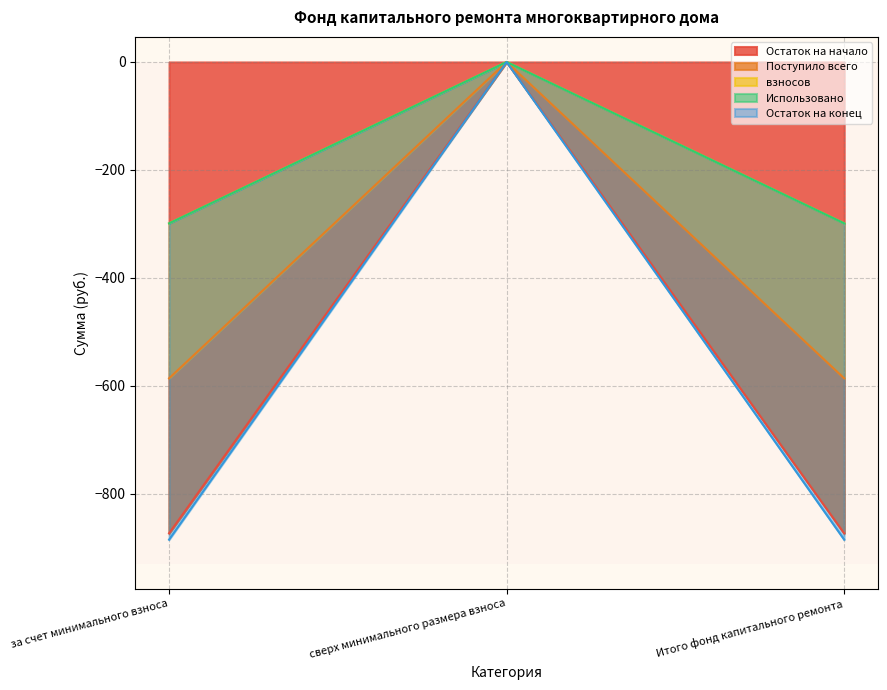

How many distinct data groups are displayed?

4